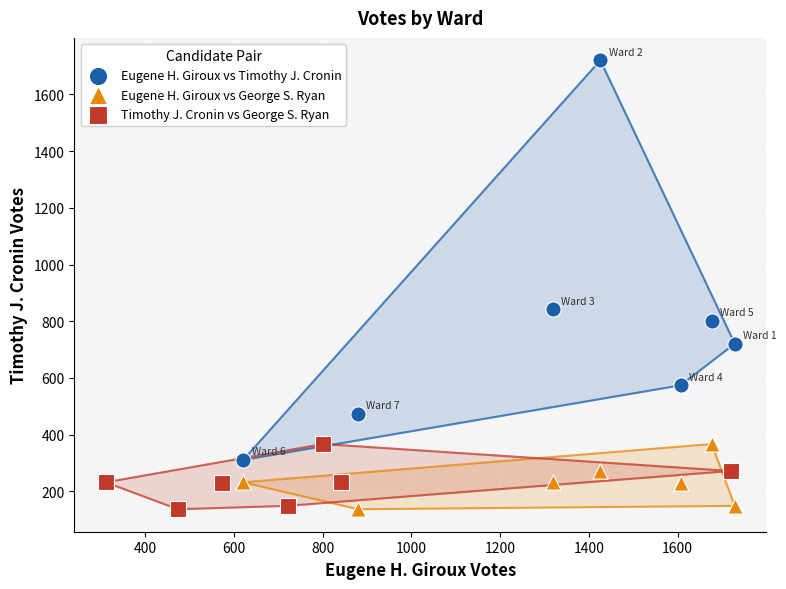

Which series has the widest spread of Y values?

Eugene H. Giroux vs Timothy J. Cronin